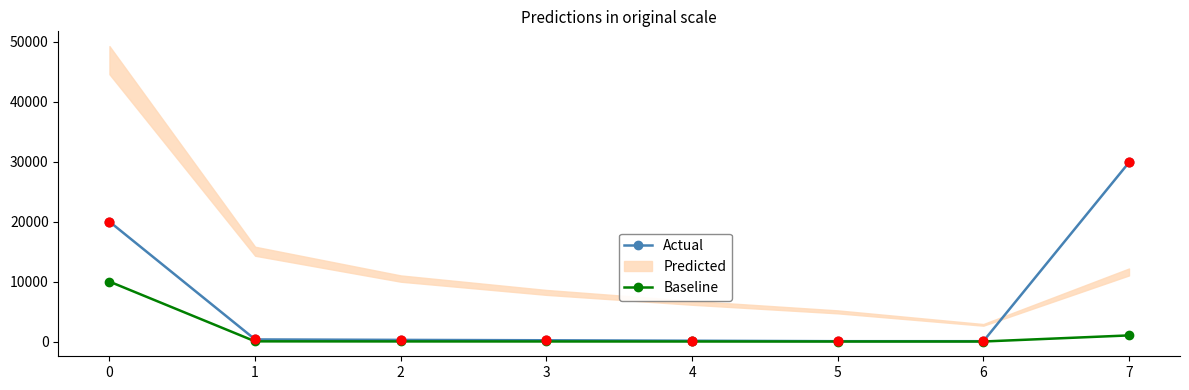

Is the value of Actual at 7 greater than the value of Baseline at 2?

Yes